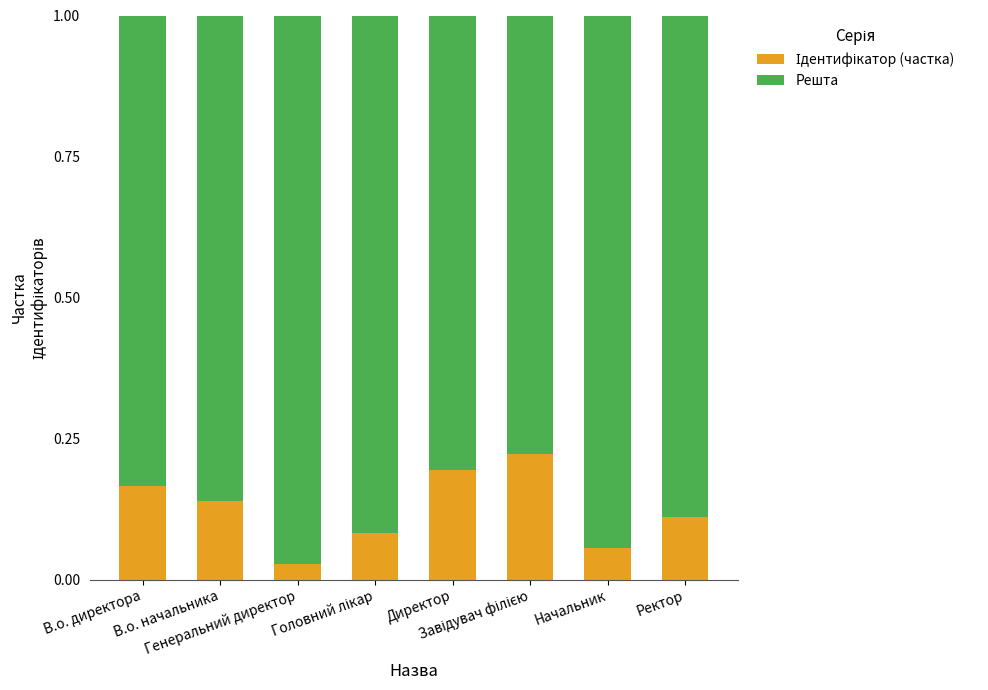

What position from the left is Начальник?

7